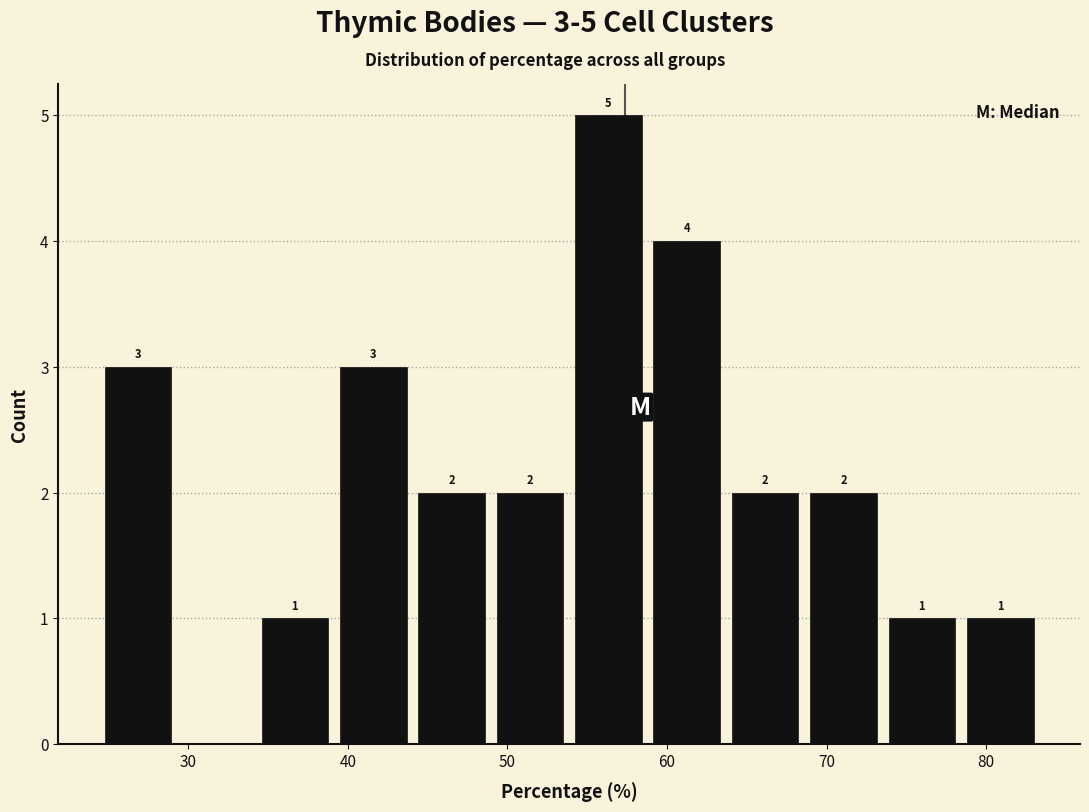

Over which range of the x-axis is the bar tallest?

54 to 59